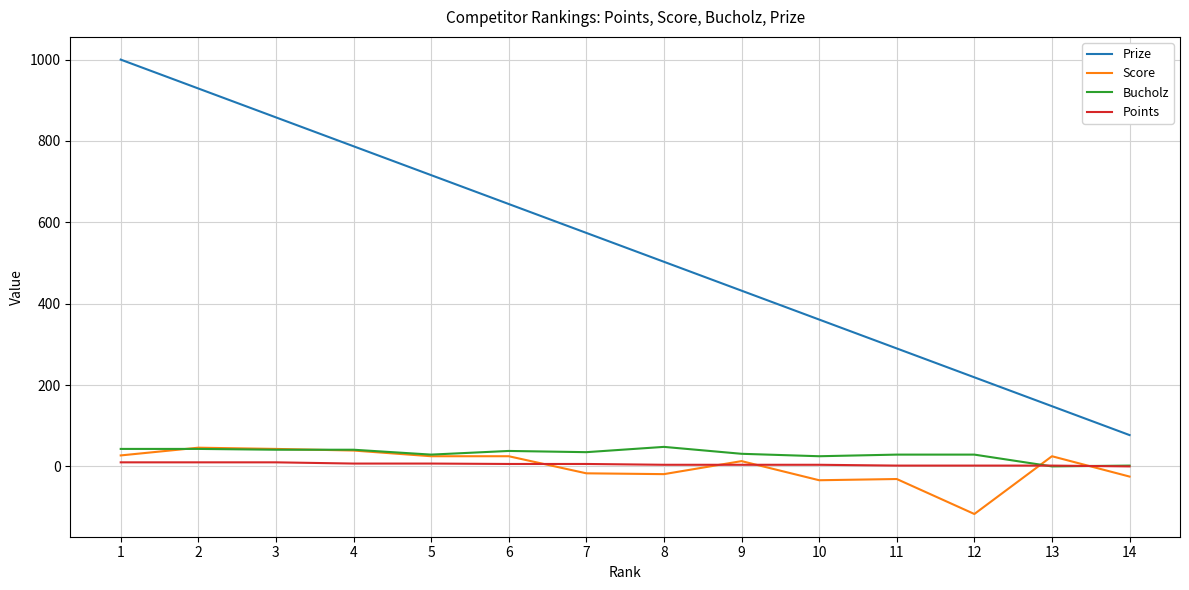

True or false: Points and Prize cross at least once.

False